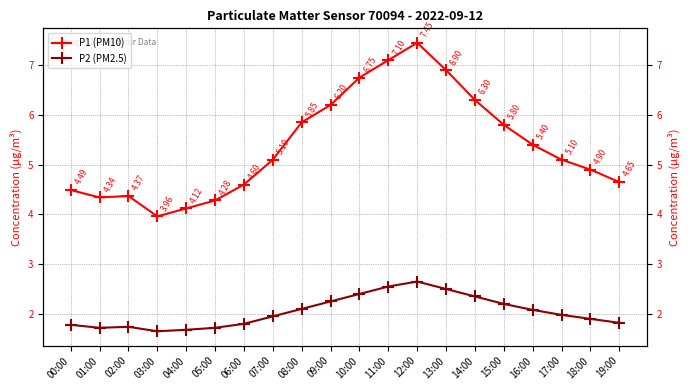

List the labels in order of P2 (PM2.5) value, smallest first.

03:00, 04:00, 01:00, 05:00, 02:00, 00:00, 06:00, 19:00, 18:00, 07:00, 17:00, 16:00, 08:00, 15:00, 09:00, 14:00, 10:00, 13:00, 11:00, 12:00